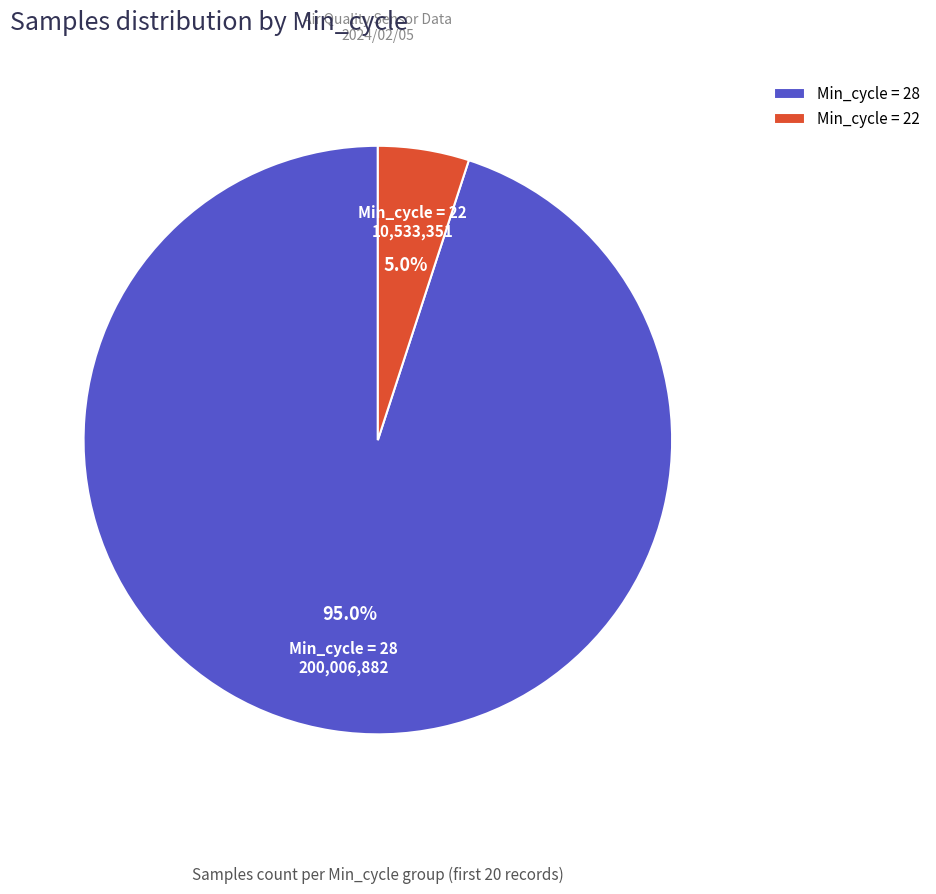

To the nearest percent, what is the average slice percentage?

50%